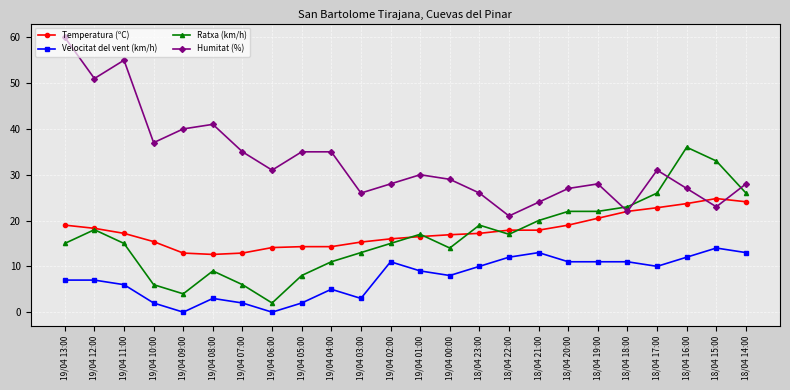

True or false: Velocitat del vent (km/h) and Ratxa (km/h) cross at least once.

False